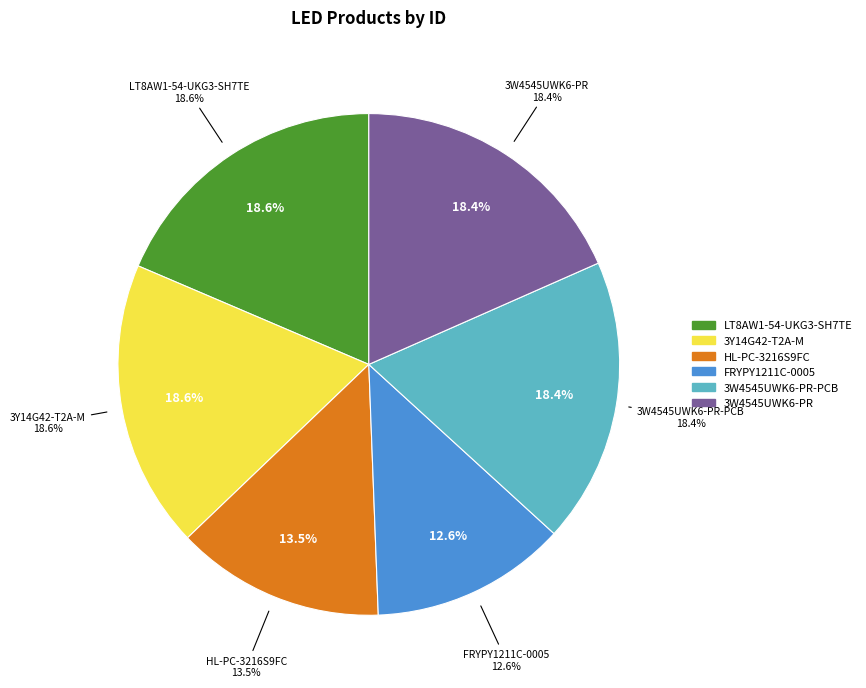

What is the change in value from LT8AW1-54-UKG3-SH7TE to HL-PC-3216S9FC?

-5802